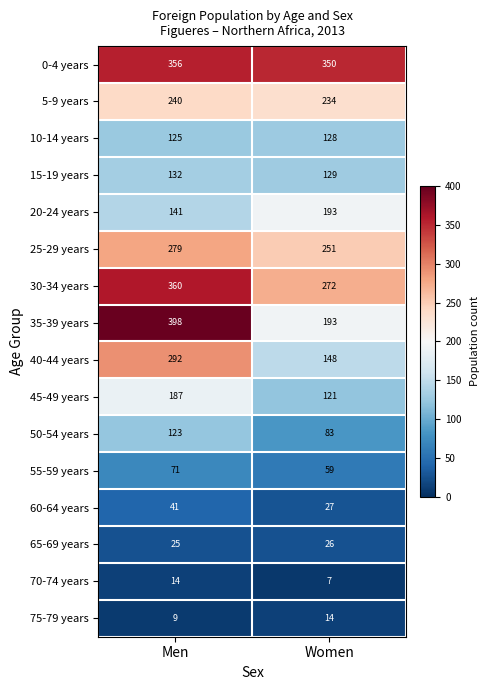

Which series has the largest range (max minus min)?

35-39 years